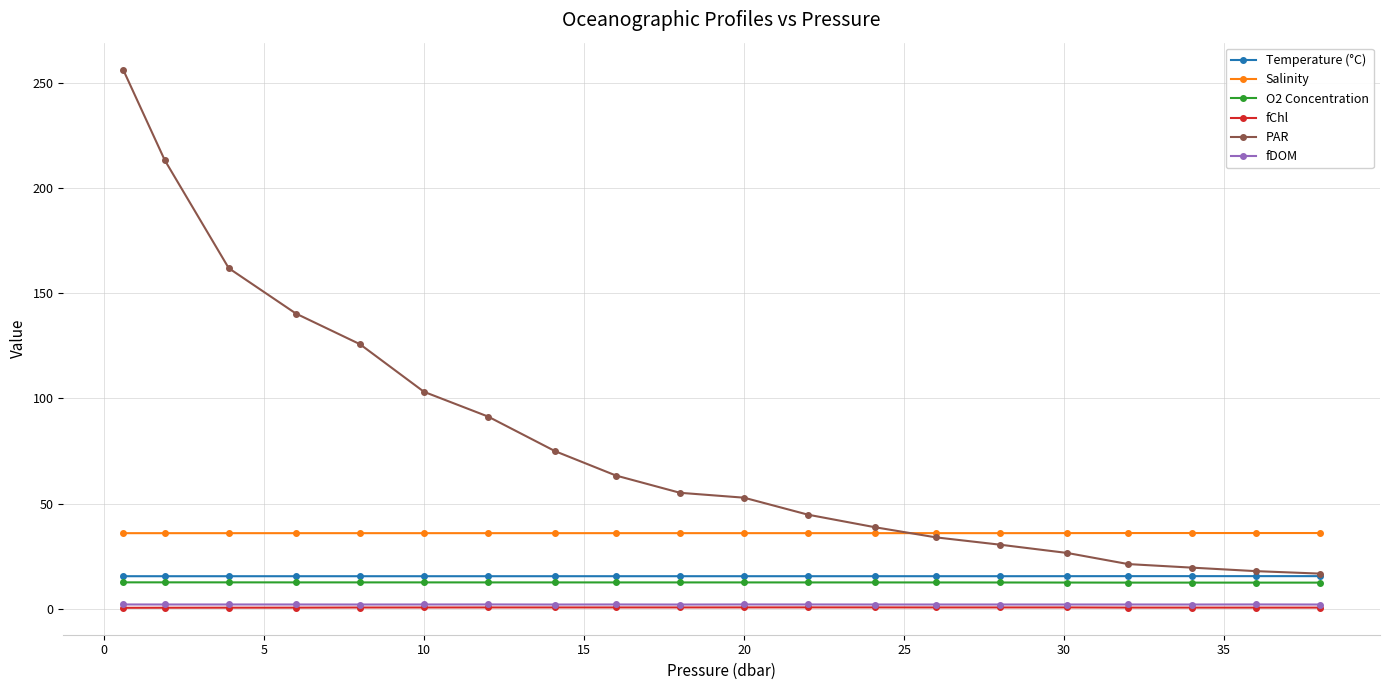

True or false: O2 Concentration and Salinity intersect in this chart.

False